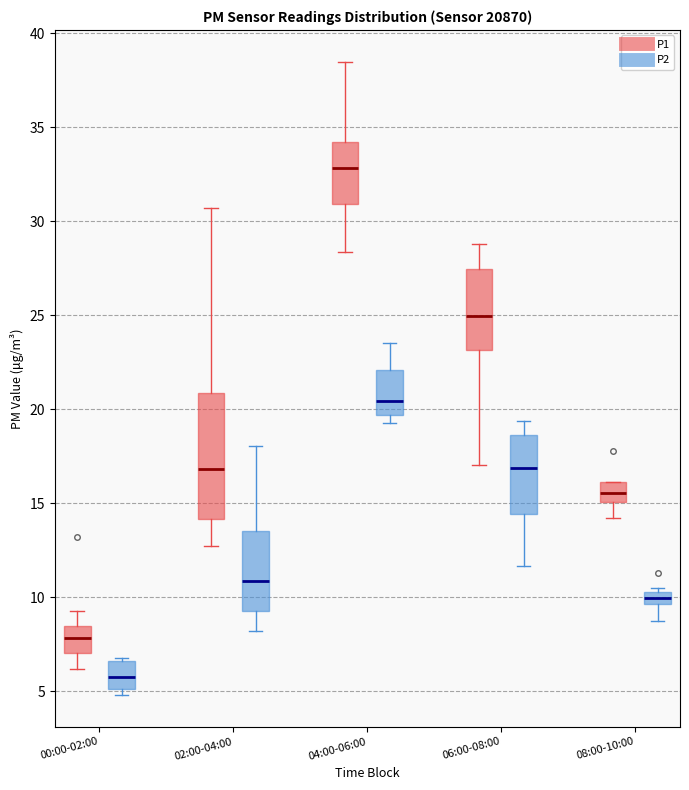

Where is the upper edge of the box for 08:00-10:00 (P2) on the y-axis? The values are not printed on the chart, so give them approximately, as read against the axis.

10.5